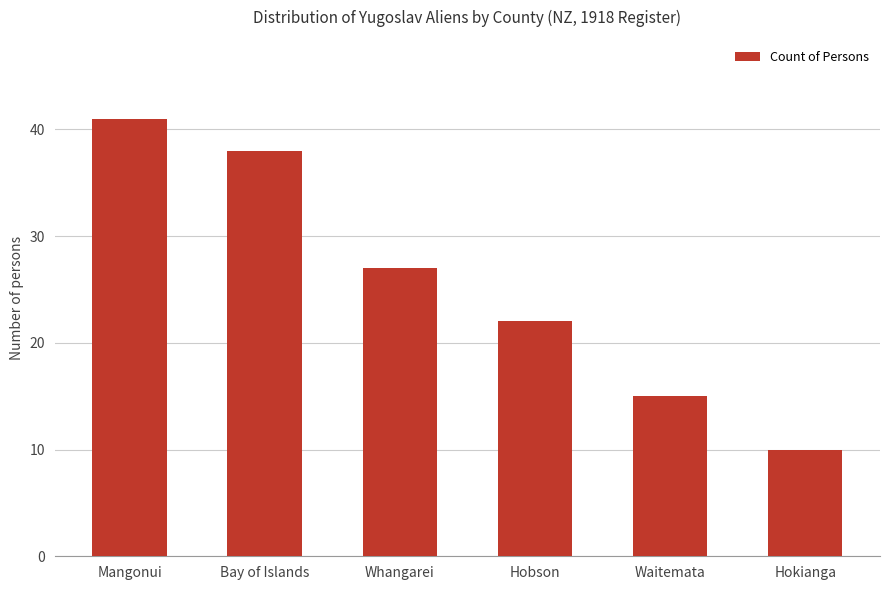

Reading left to right, transcribe all the data shown in this chart.

Mangonui=41	Bay of Islands=38	Whangarei=27	Hobson=22	Waitemata=15	Hokianga=10